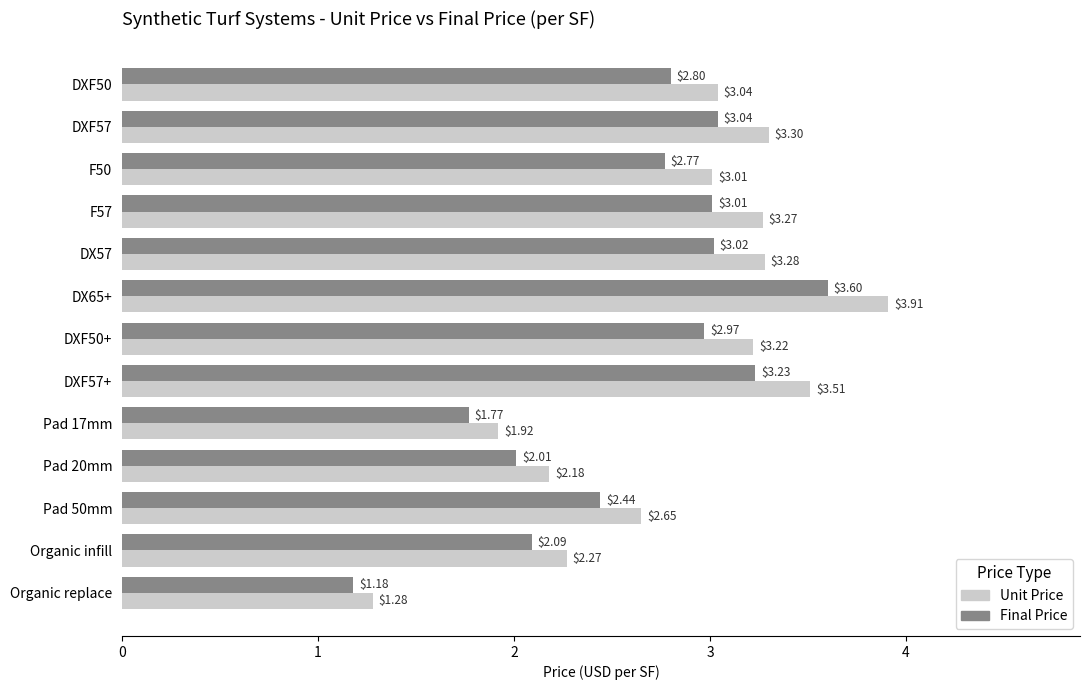

Which category has the highest value in the Final Price series?

DX65+